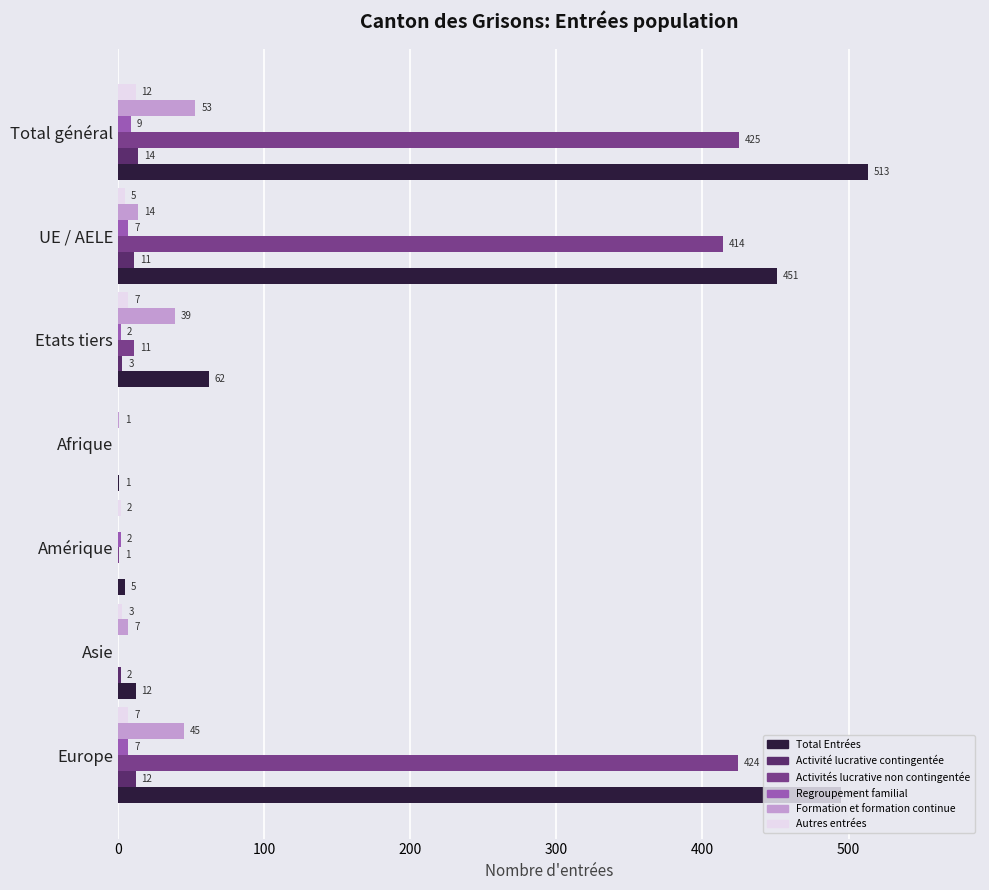

How many categories are shown in the chart?

7